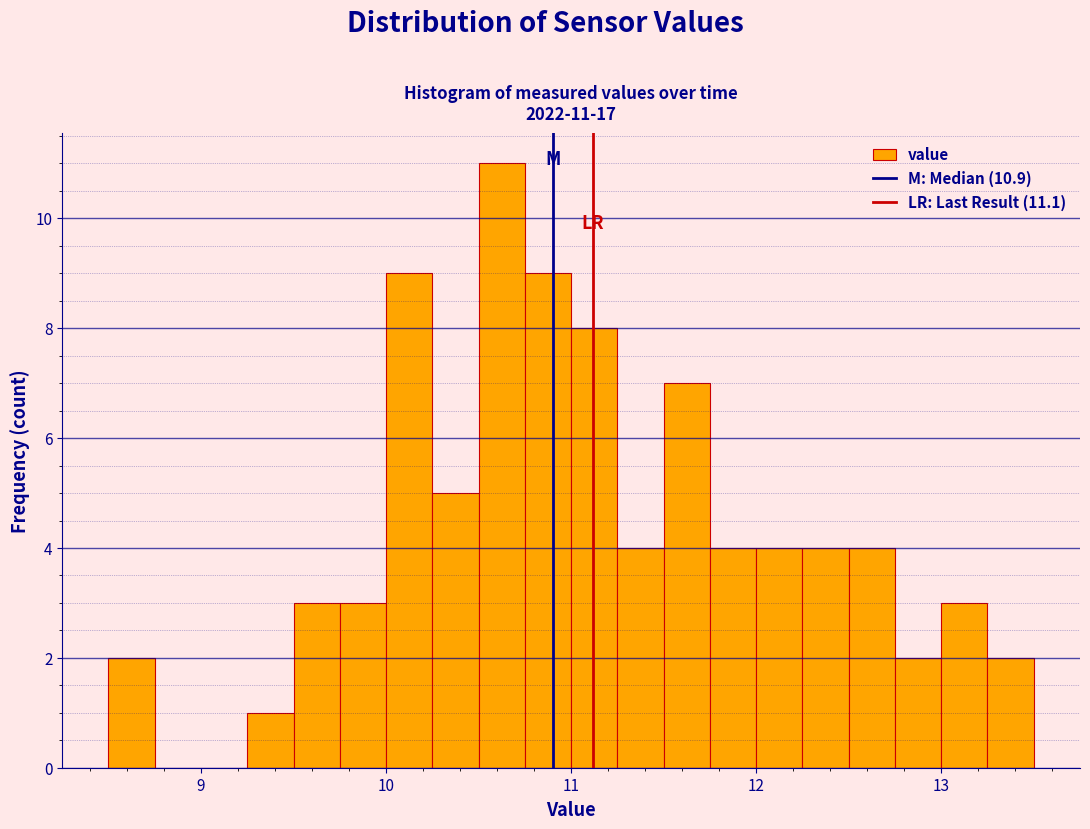

Read against the x-axis, roughly where is the centre of the tallest bar?

10.6